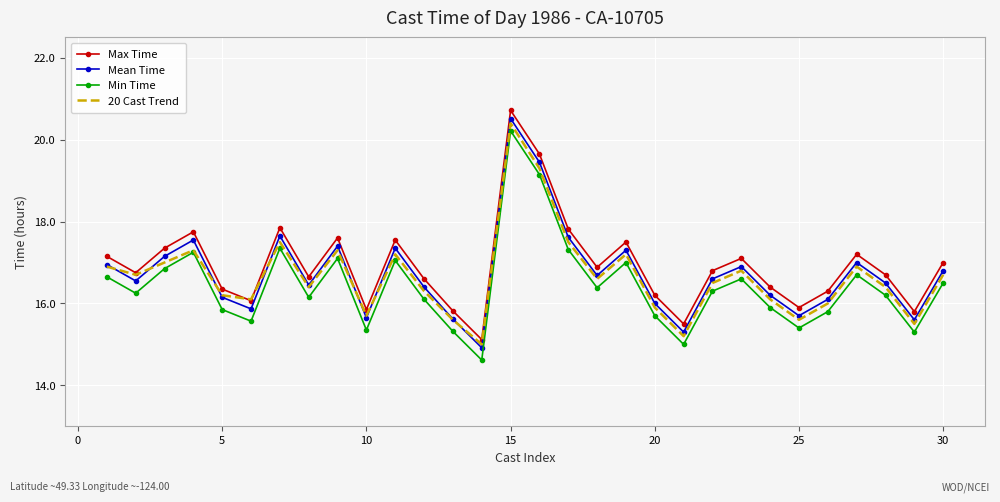

True or false: Max Time and Mean Time cross at least once.

False